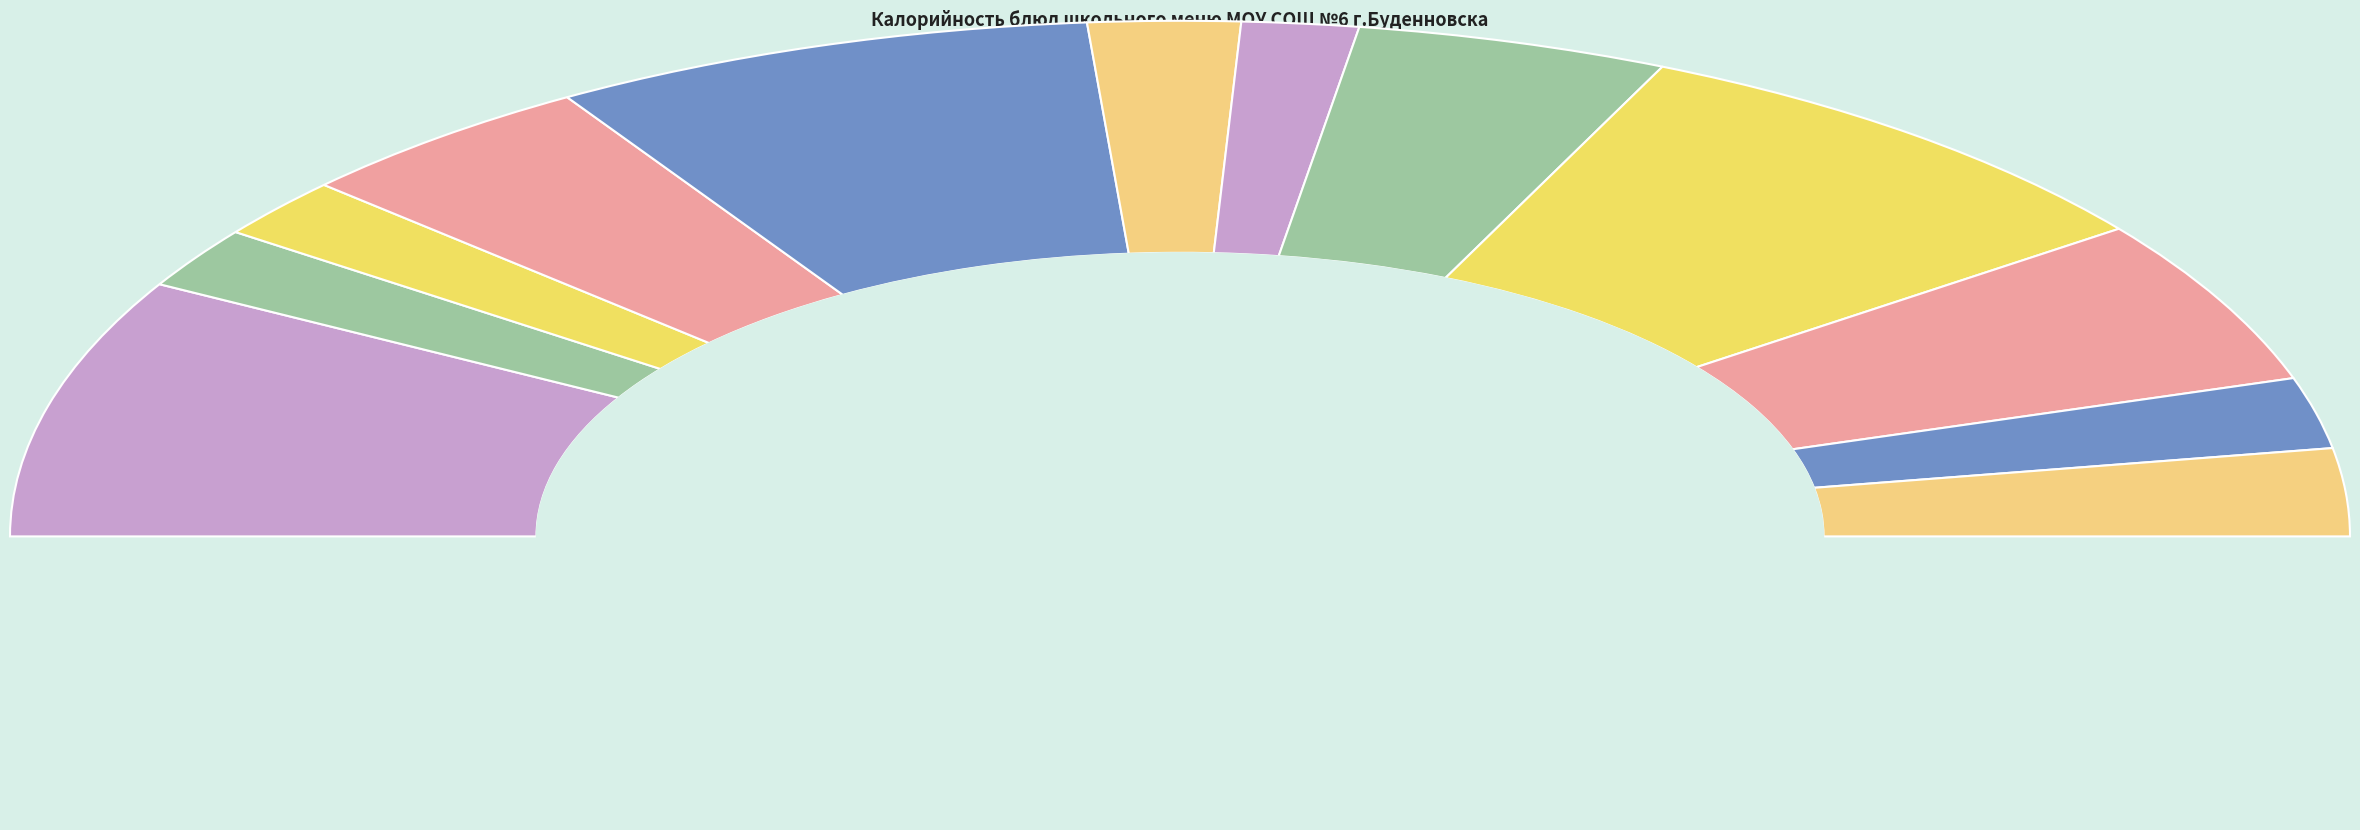

Count the number of slices in the pie.

12